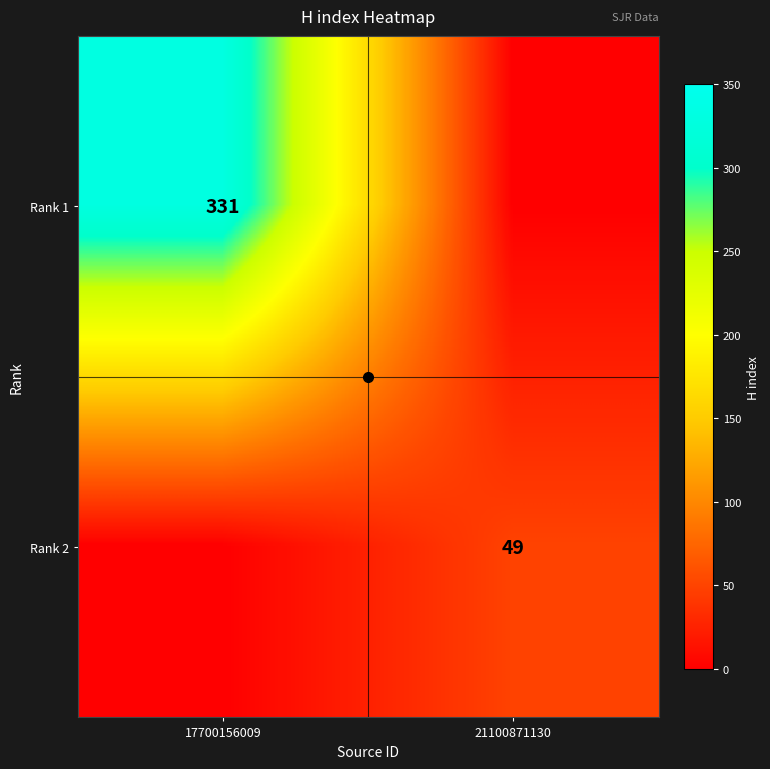

Is it true that Rank 1 equals 331 at 17700156009?

True